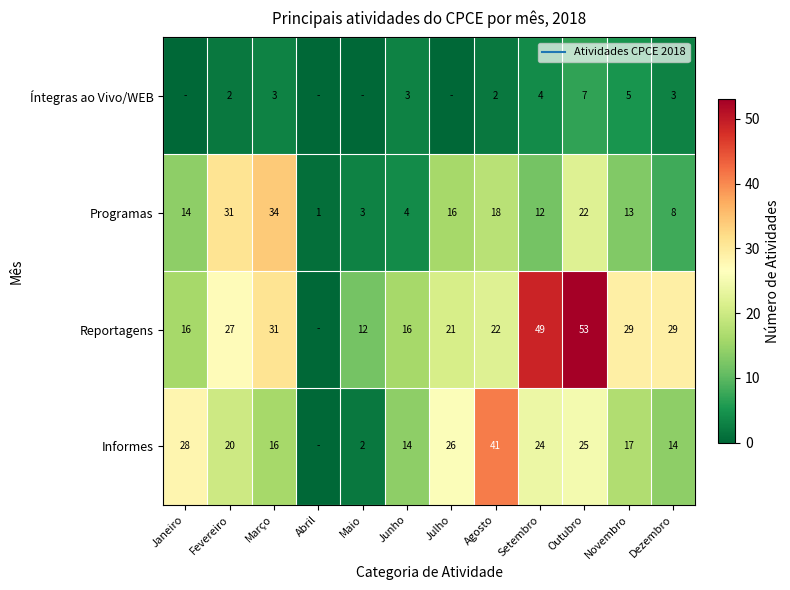

Rank the series by their maximum value, from highest to lowest.

Reportagens, Informes, Programas, Íntegras ao Vivo/WEB